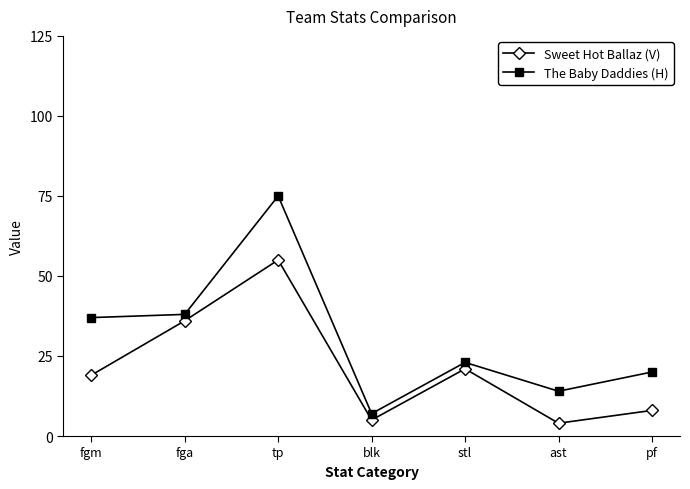

How many values in the The Baby Daddies (H) series are below 23?

3